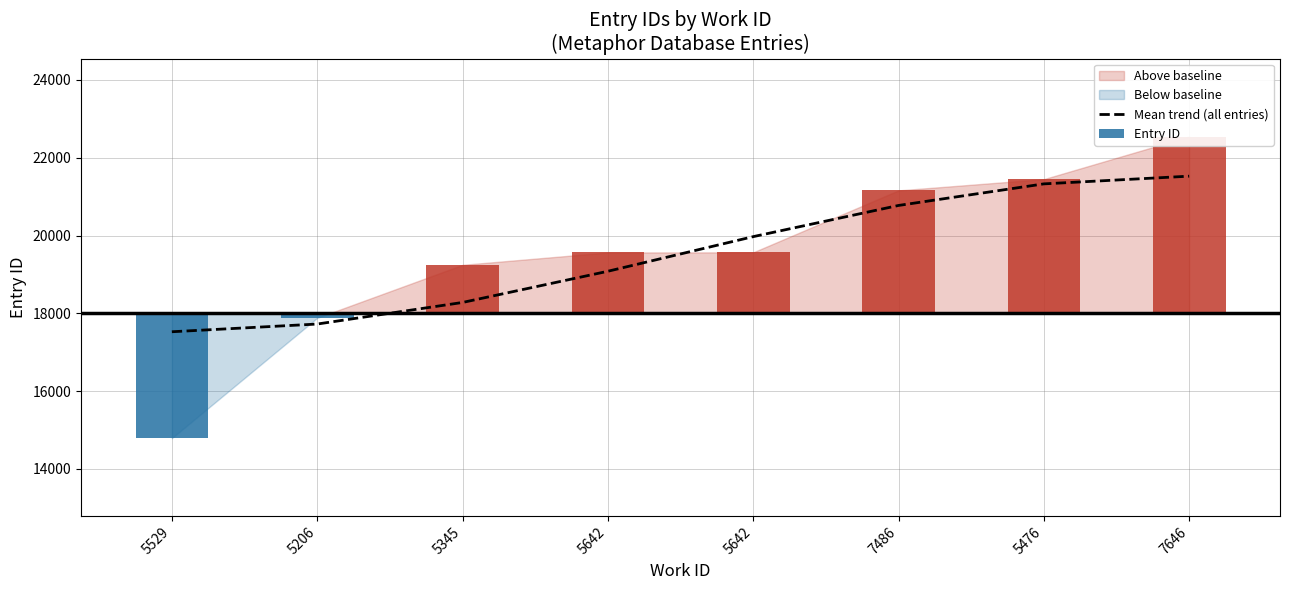

Which has a higher value, 7646 or 5345?

7646